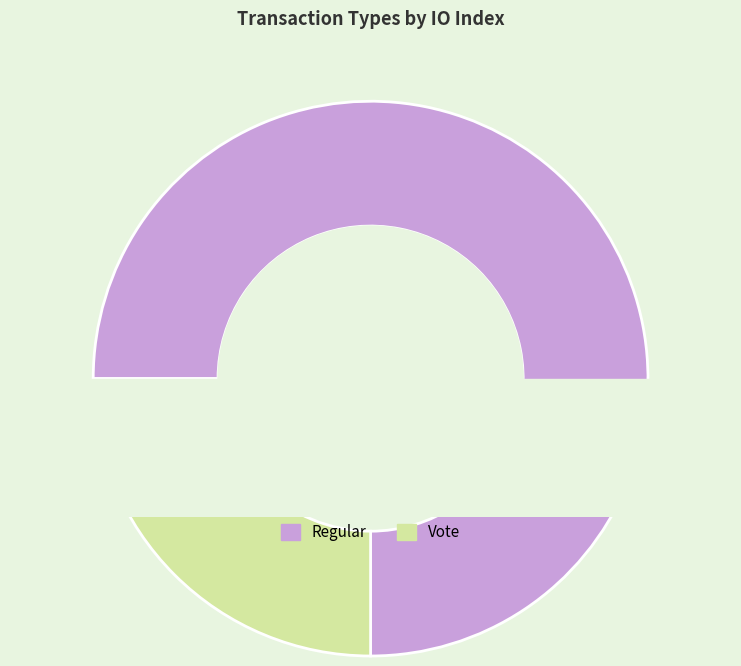

Combined, what portion of the pie is Regular and Vote?

100.0%